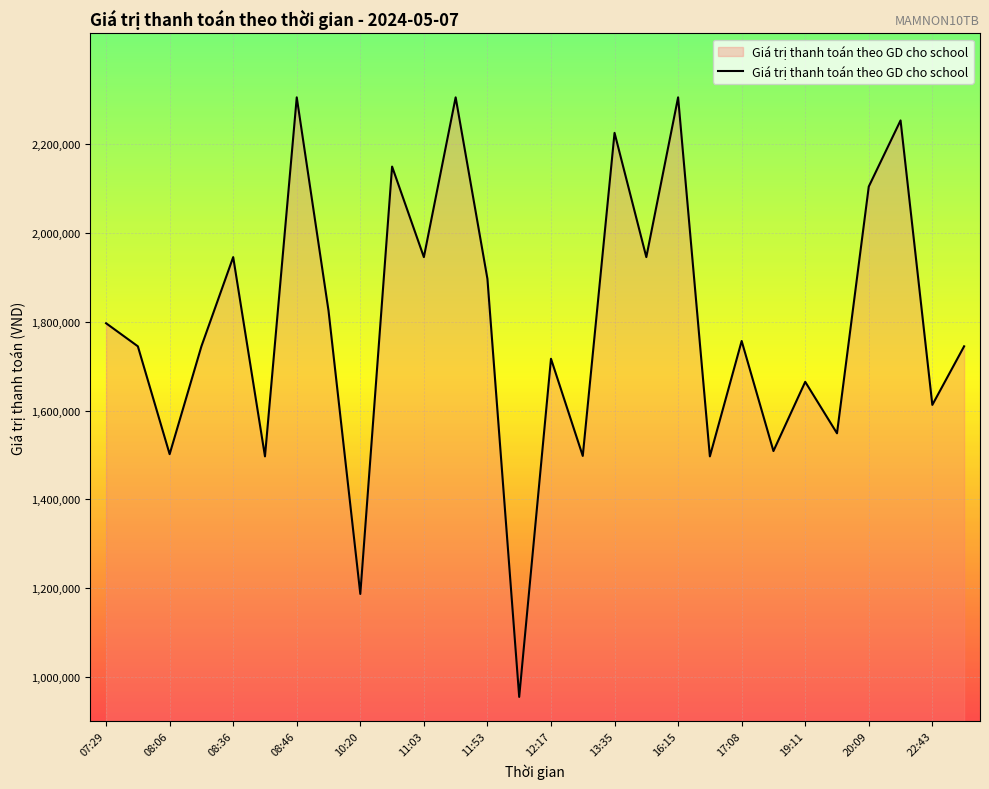

How many lines are shown in the chart?

1